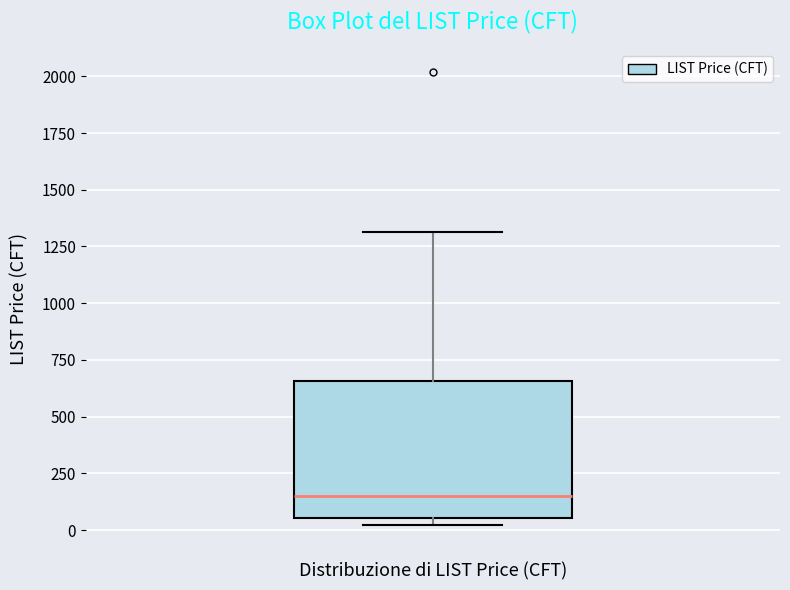

Where does the median line of the box sit on the y-axis? The values are not printed on the chart, so give them approximately, as read against the axis.

150